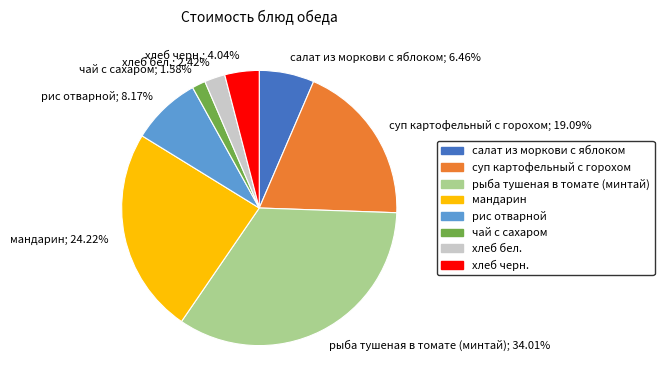

Is there any slice that represents more than half of the pie?

No